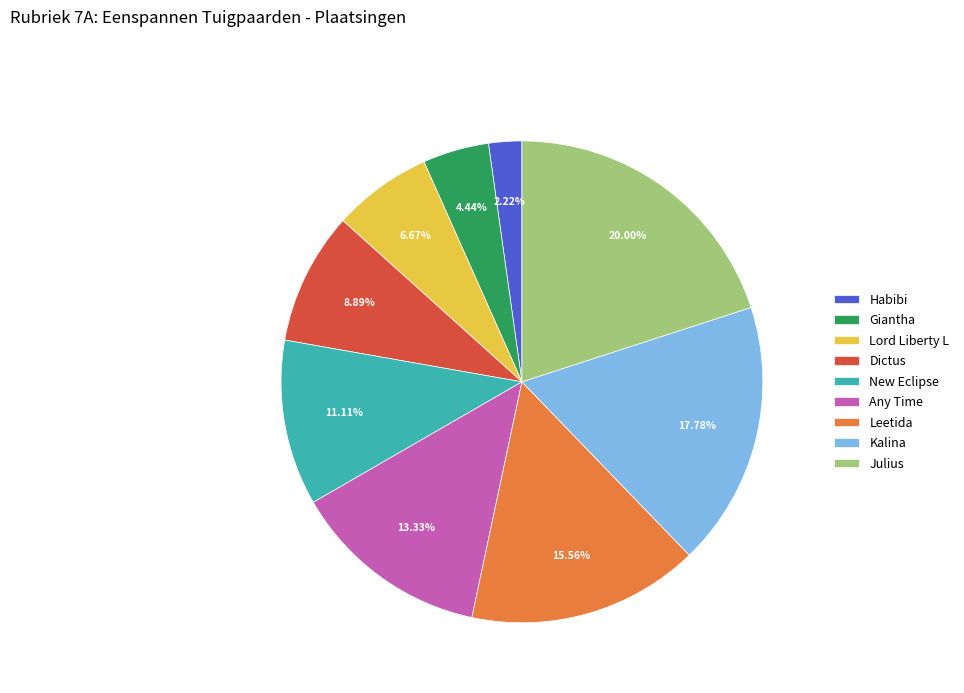

To the nearest percent, what is the difference between the Lord Liberty L and Julius slice percentages?

13%